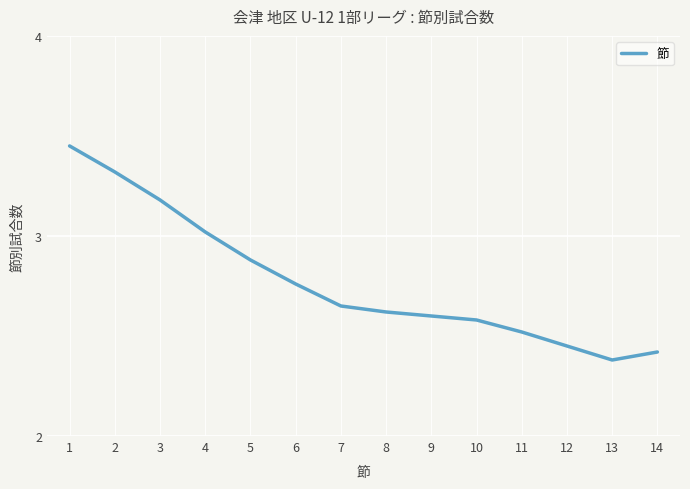

Between 3 and 11, which is larger?

3